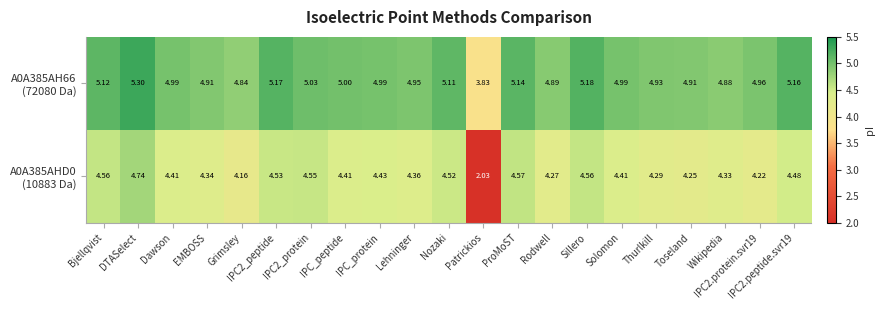

At how many categories does at least one series exceed 2?

21